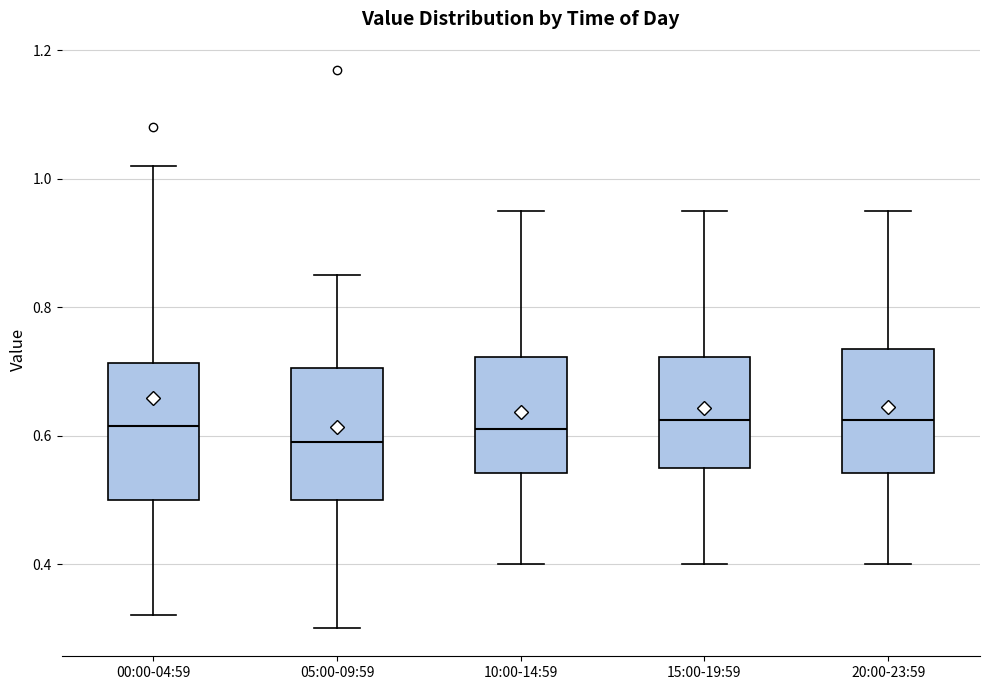

Reading left to right, read every box against the y-axis: the position of its median line, the range the box covers, and the ends of its whiskers. The values are not printed on the chart, so give them approximately, as read against the axis.

00:00-04:59: median 0.62, box 0.50 to 0.72, whiskers 0.32 to 1.02
05:00-09:59: median 0.60, box 0.50 to 0.70, whiskers 0.30 to 0.86
10:00-14:59: median 0.62, box 0.54 to 0.72, whiskers 0.40 to 0.96
15:00-19:59: median 0.62, box 0.56 to 0.72, whiskers 0.40 to 0.96
20:00-23:59: median 0.62, box 0.54 to 0.74, whiskers 0.40 to 0.96